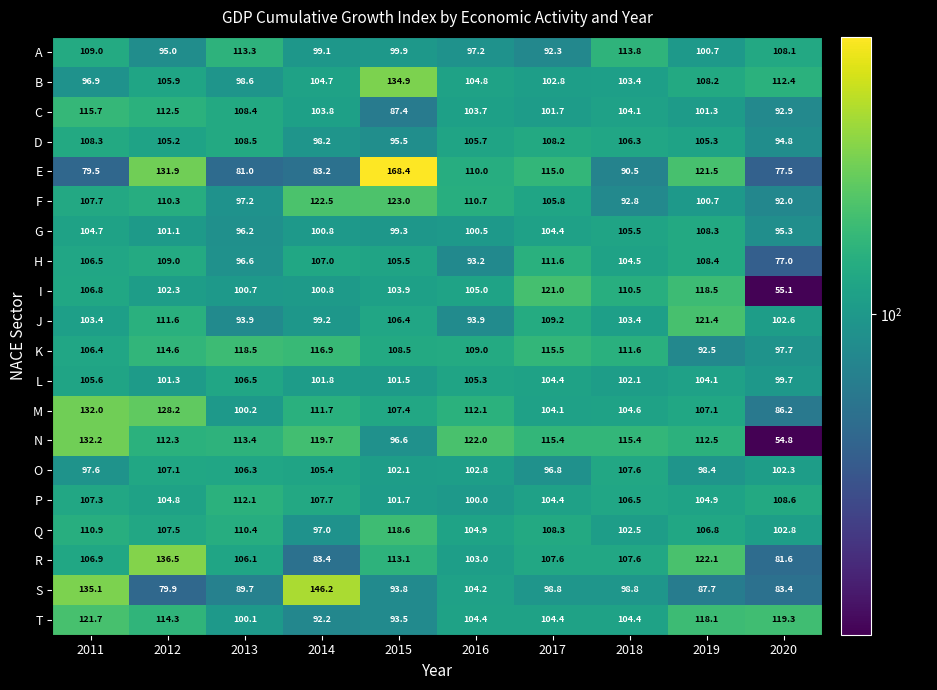

At how many categories does at least one series exceed 165?

1